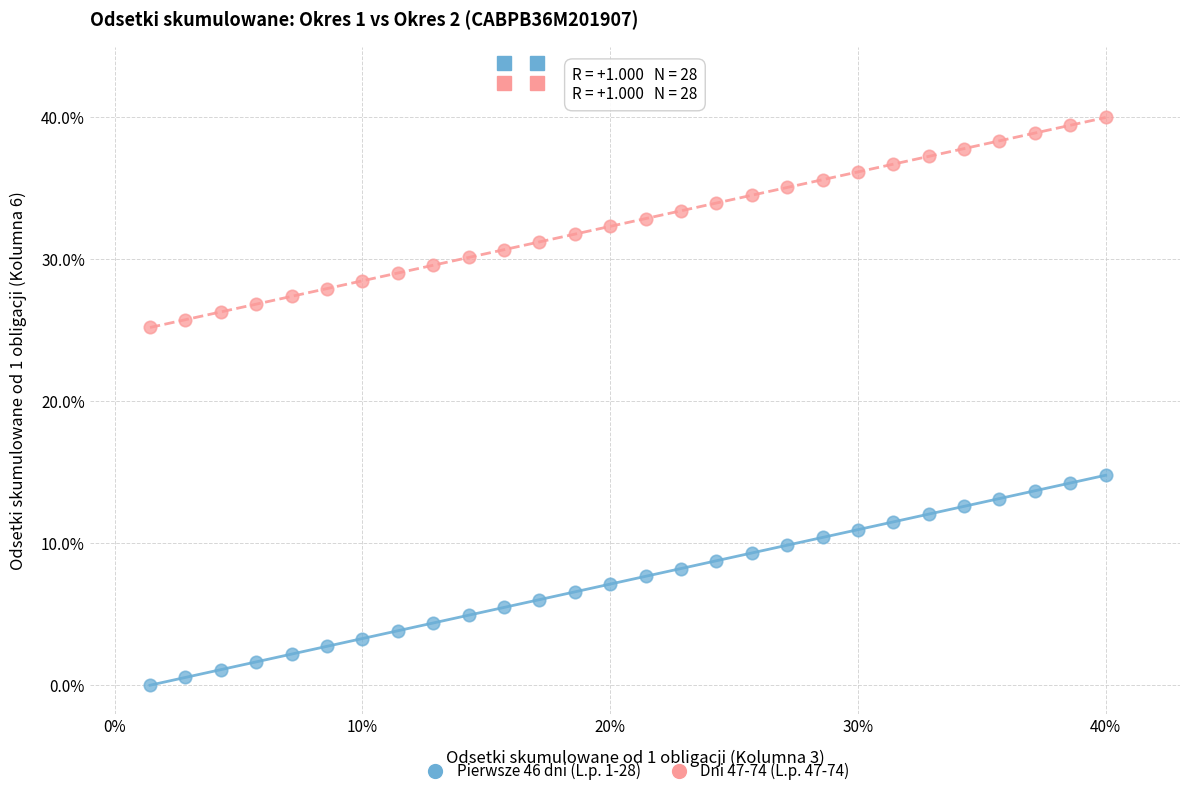

What is the X range (max minus min) for the scatter plot?

38.6